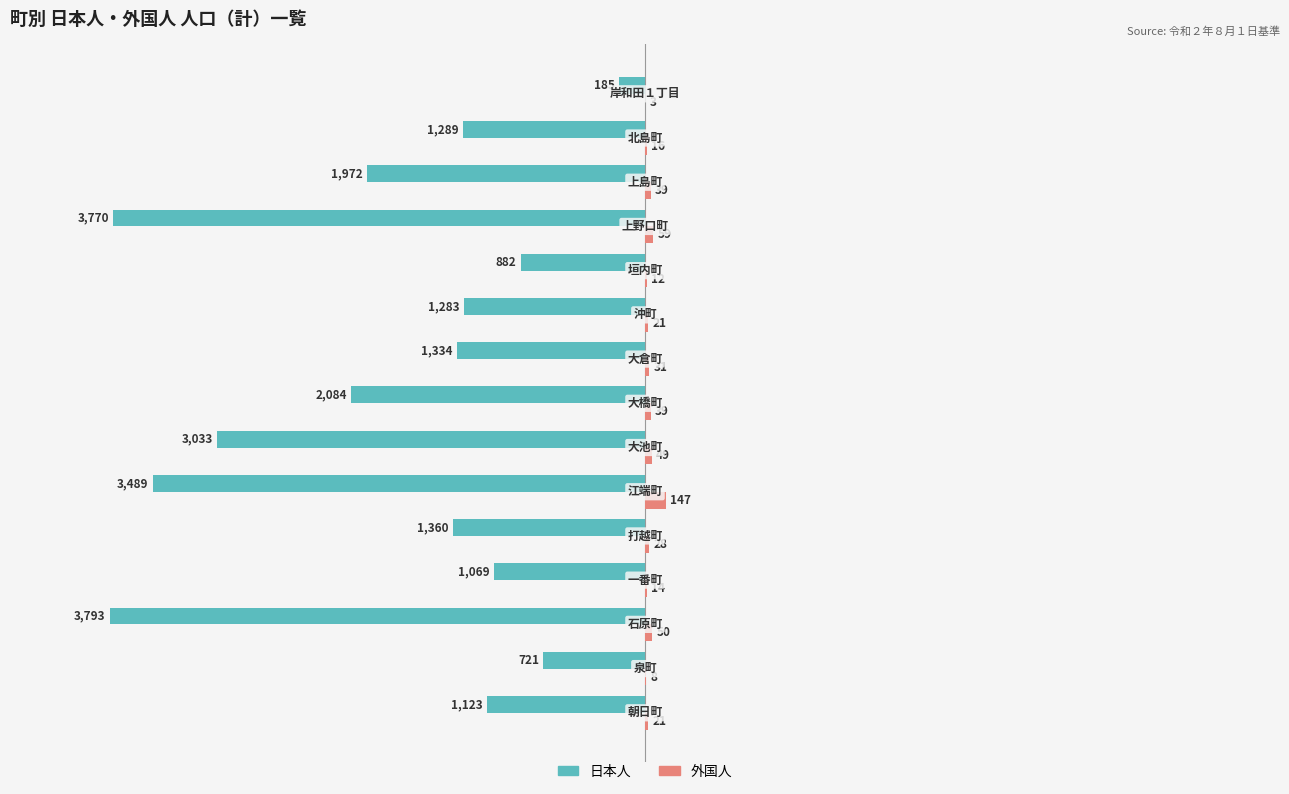

What is the greatest value displayed?

147